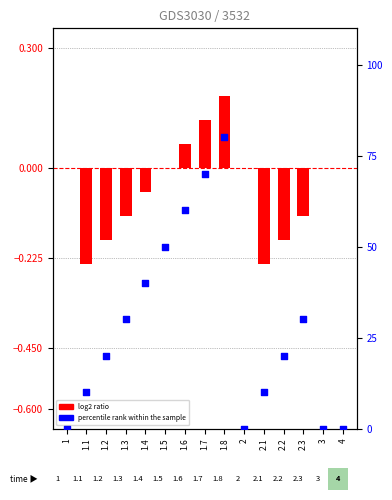

Which series reaches the maximum Y coordinate?

percentile rank within the sample